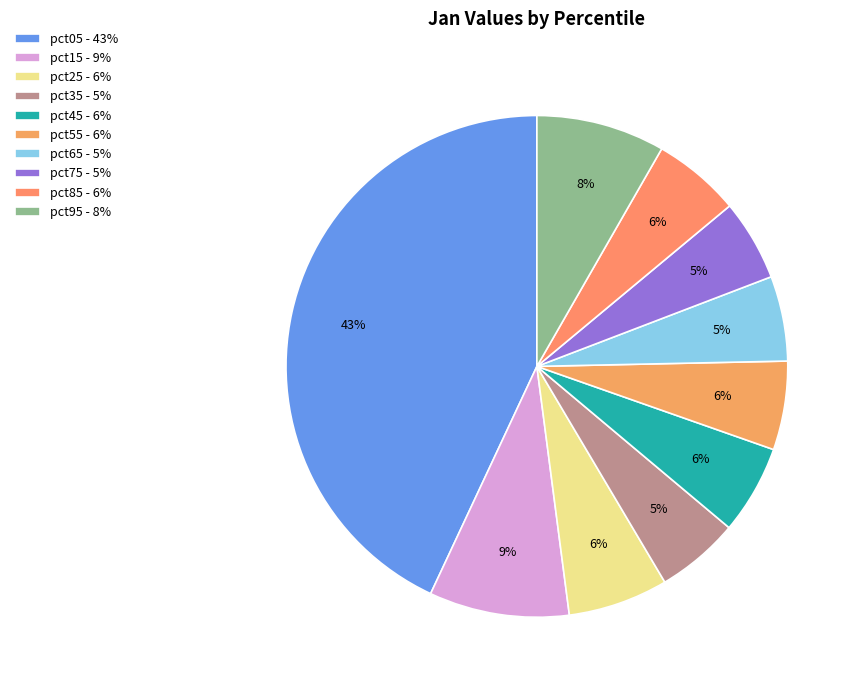

To the nearest percent, what is the combined percentage of pct85 and pct05?

49%